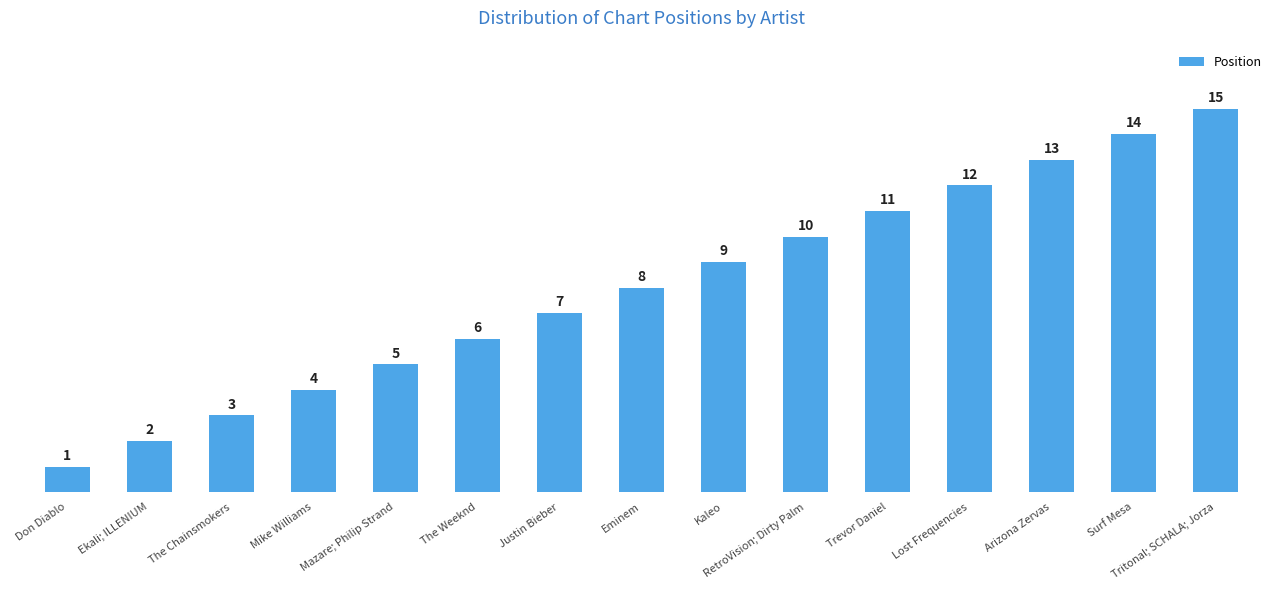

How many data points are less than 8?

7